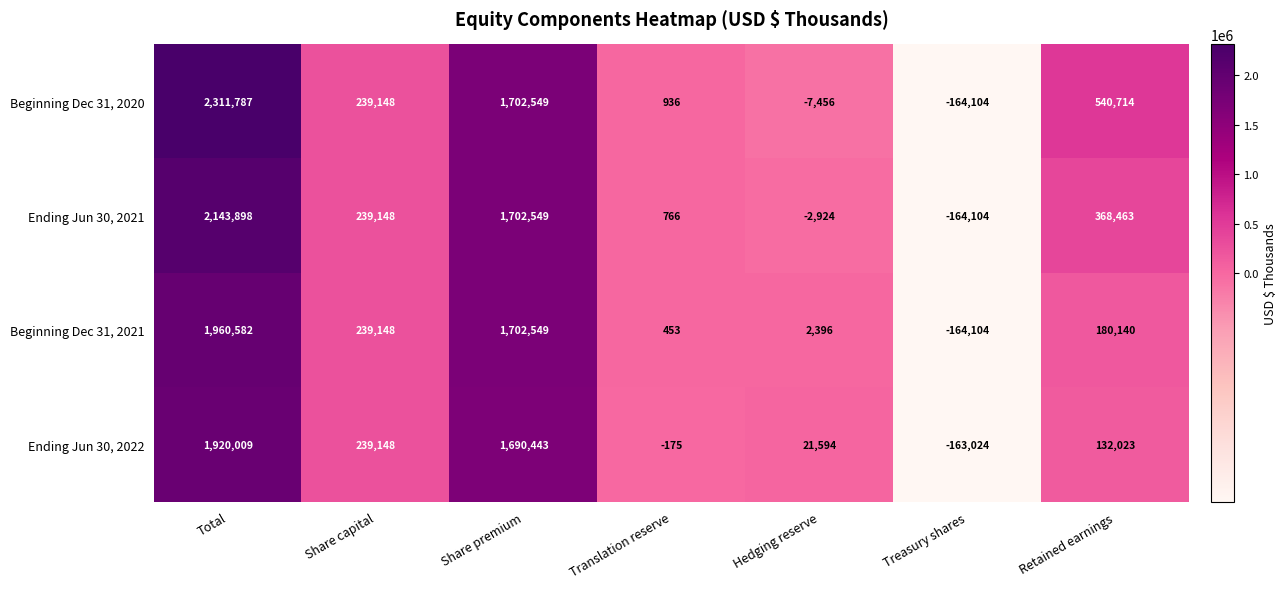

What is the minimum value for Beginning Dec 31, 2021?

-164104